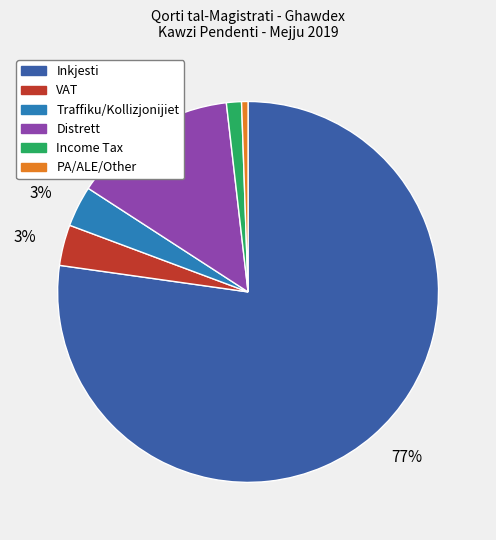

Between Inkjesti and Distrett, which is larger?

Inkjesti